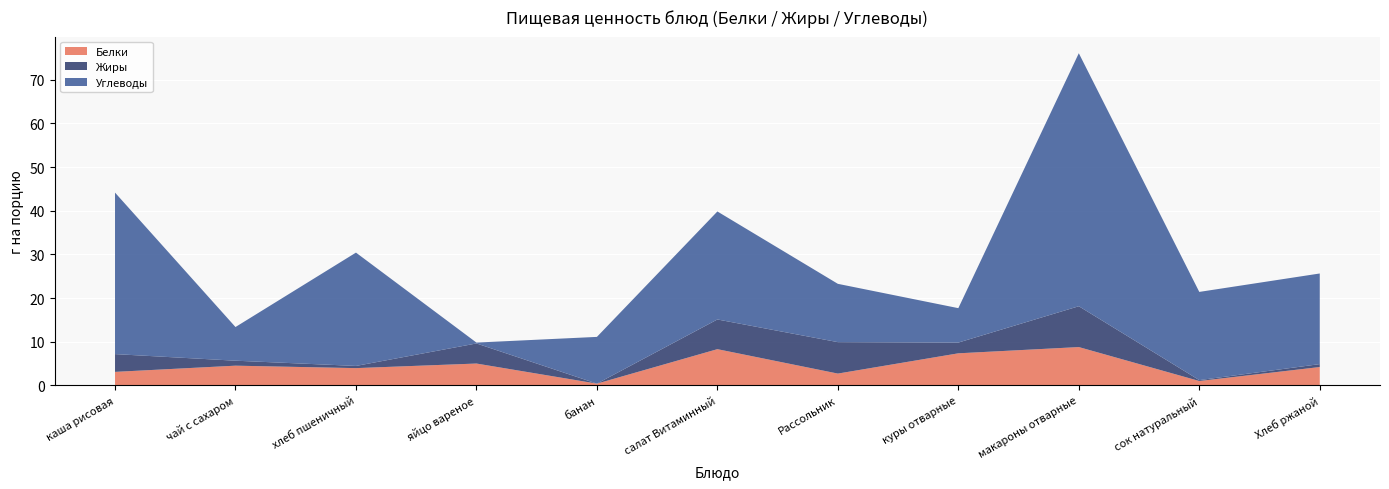

Reading left to right, extract all data points from this chart.

Белки: 3.1	4.5	4.0	5.0	0.4	8.3	2.7	7.3	8.8	1.0	4.2
Жиры: 4.1	1.1	0.5	4.6	0.0	6.8	7.2	2.5	9.3	0.2	0.7
Углеводы: 37.0	7.7	25.9	0.2	10.7	24.7	13.3	7.9	57.9	20.2	20.8